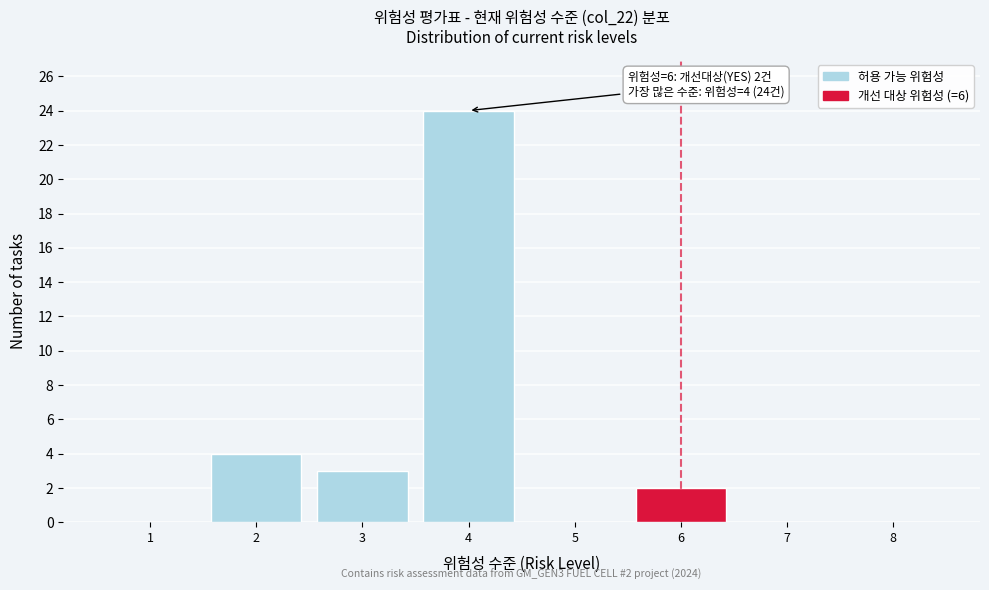

Which range on the x-axis has the tallest bar?

3.5 to 4.5